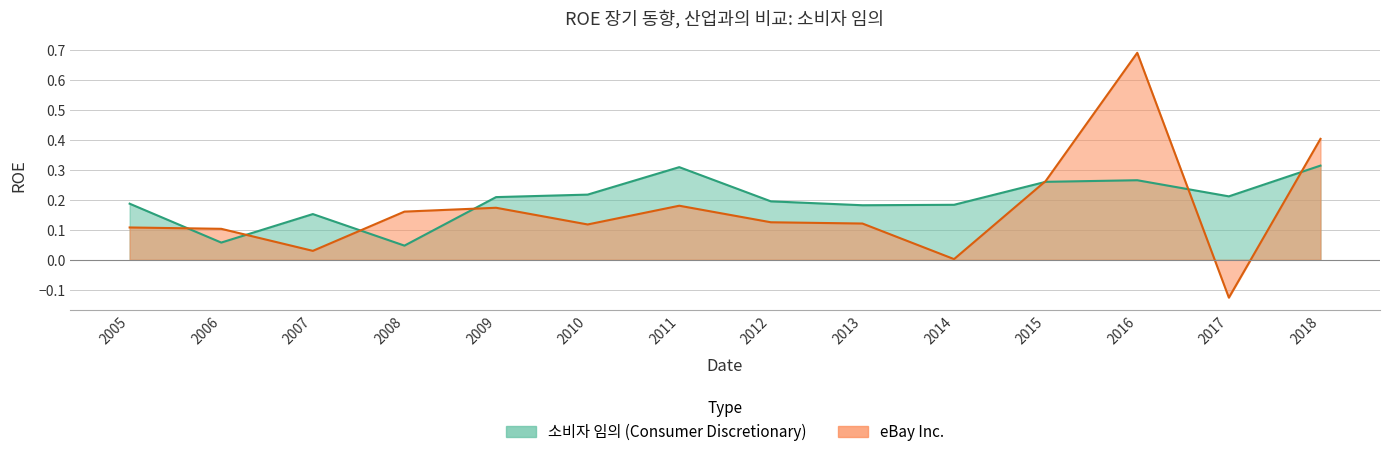

What is the value of the eBay Inc. point at the 9th from the left?

0.1